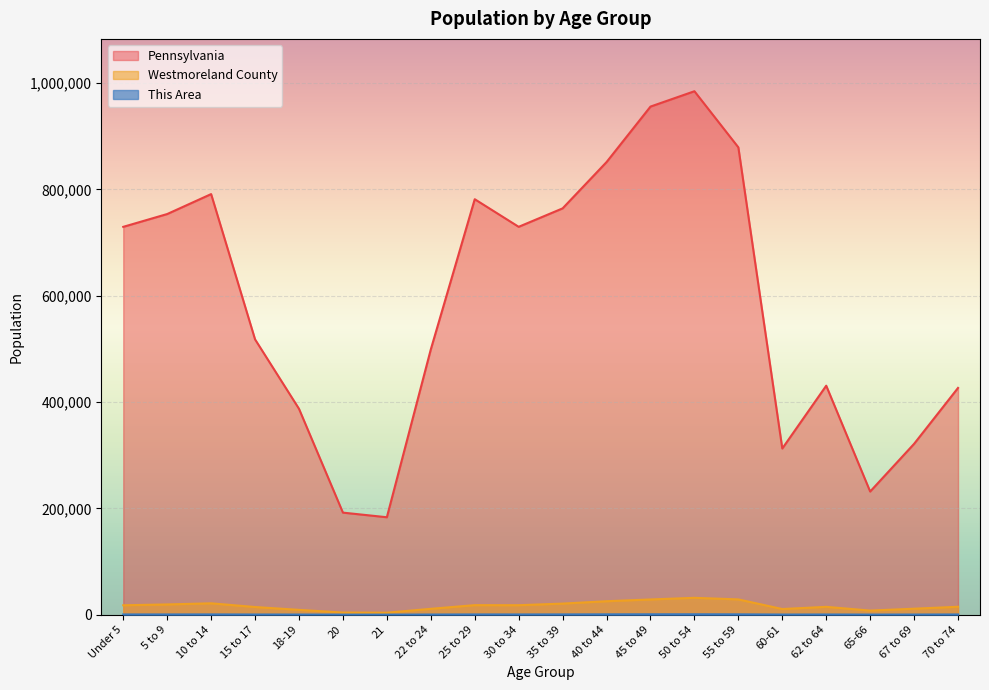

At which label is This Area closest to 388?

5 to 9